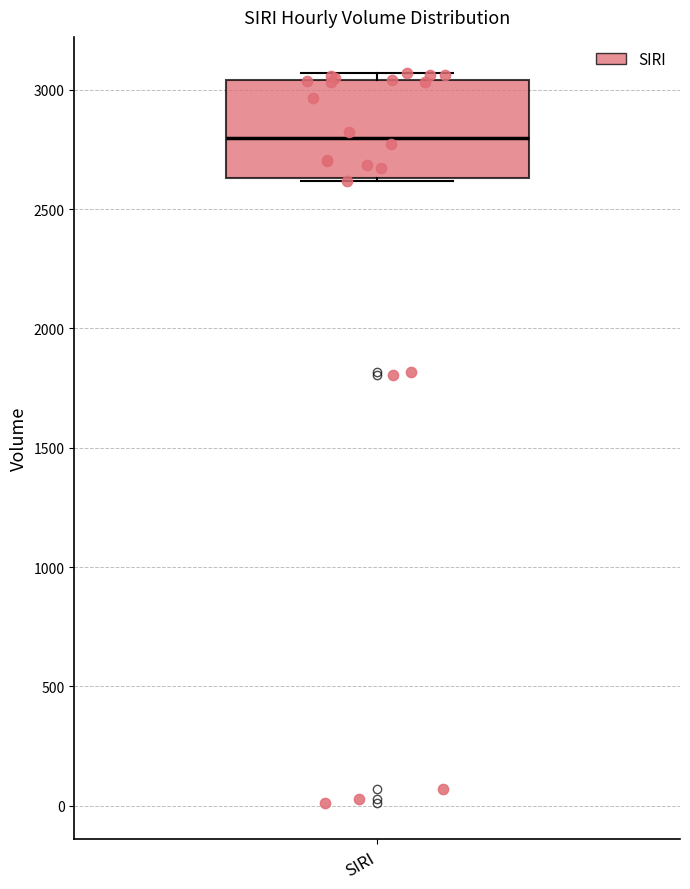

Transcribe this box plot: give where the median line is, the range the box spans, and where the two whiskers end, as read against the y-axis. The values are not printed on the chart, so give them approximately, as read against the axis.

median 2800, box 2650 to 3050, whiskers 2600 to 3050 (just above the box's upper edge)